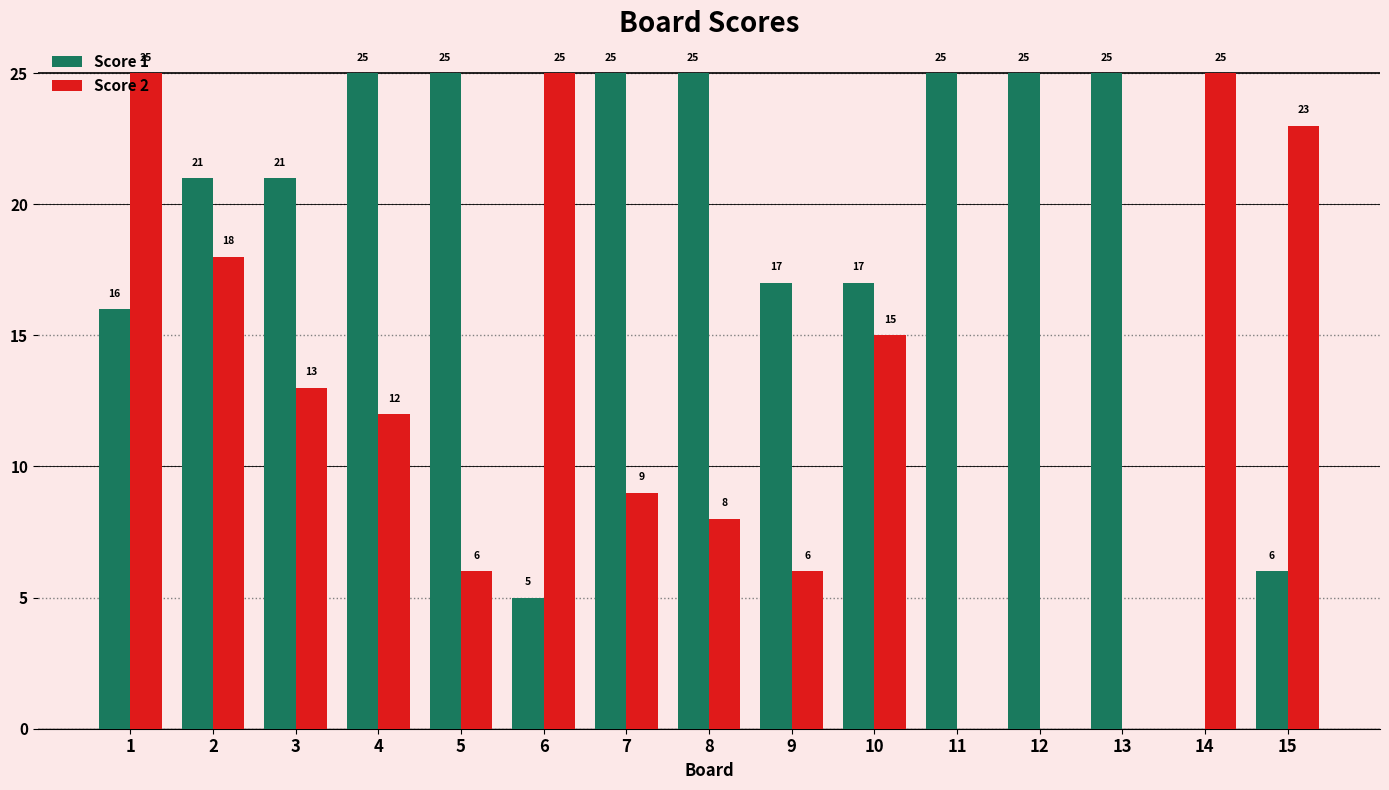

Which series has the largest total across all categories?

Score 1